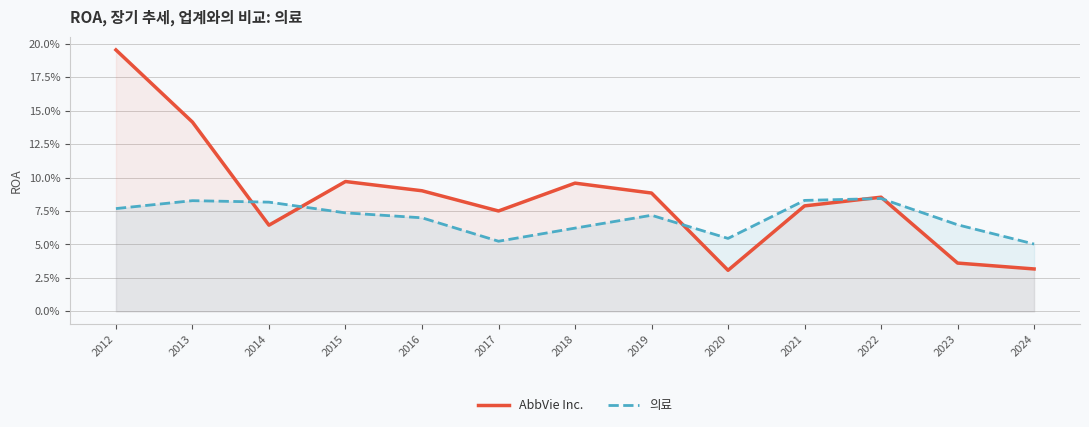

What is the minimum value for 의료?

0.1